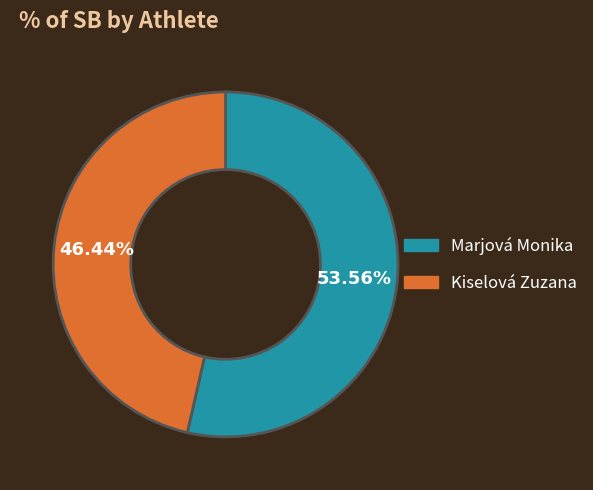

Rank the categories by value from lowest to highest.

Kiselová Zuzana, Marjová Monika